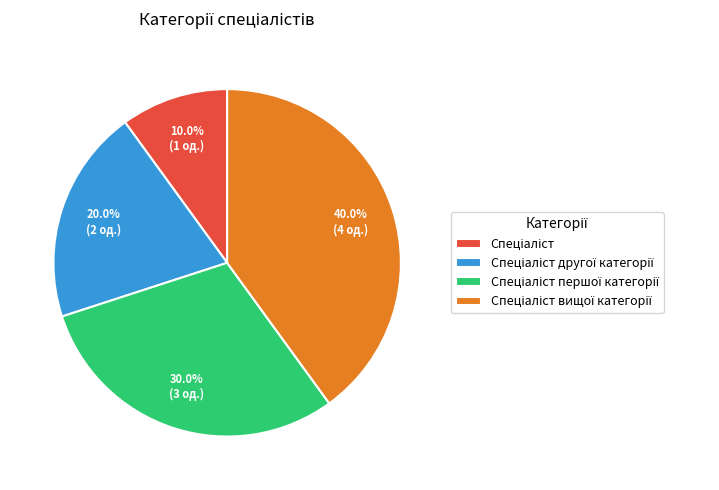

How many segments does this pie chart have?

4